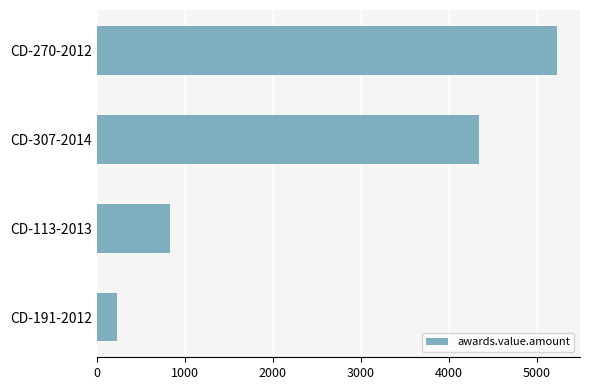

How many bars are there in total?

4